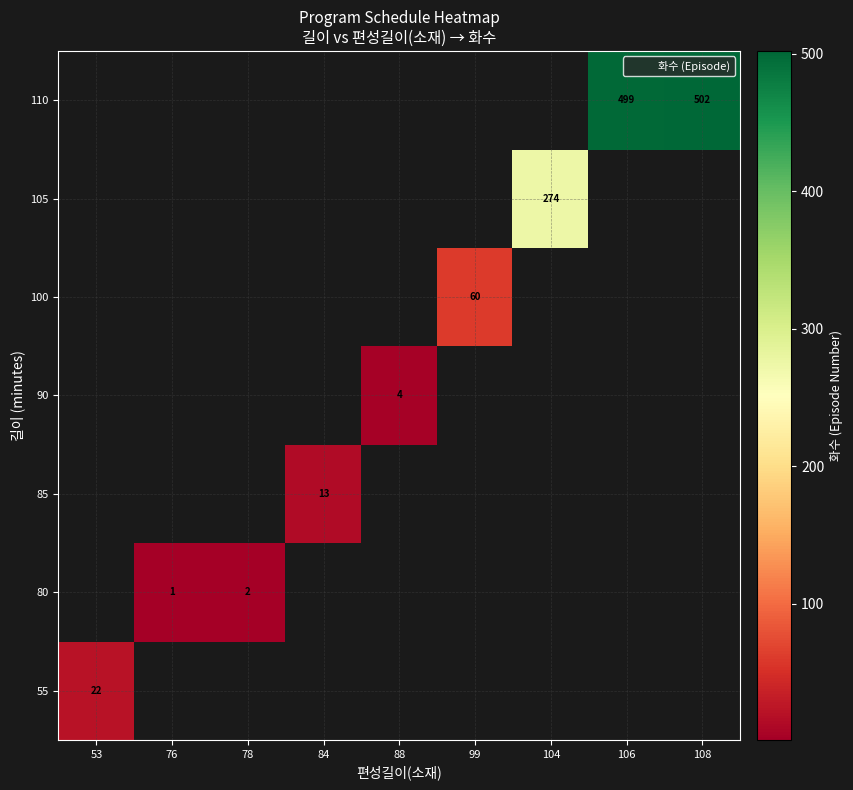

How many distinct data groups are displayed?

7